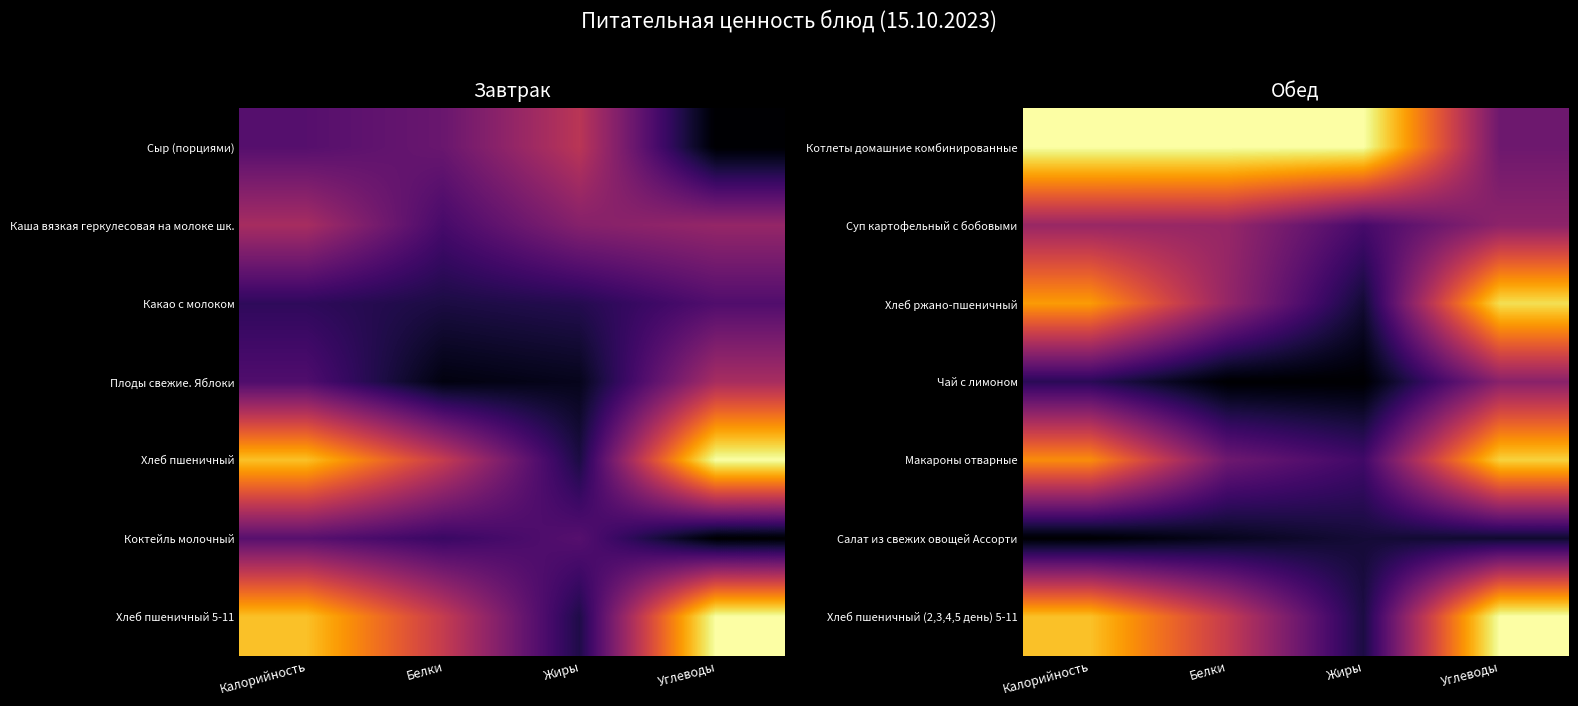

The value of Чай с лимоном at Углеводы is 0.5. True or false?

False